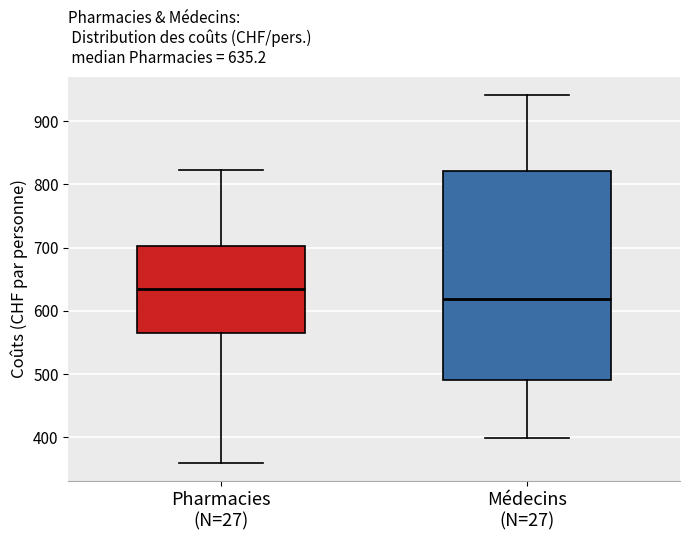

Which box has the highest median line?

Pharmacies (N=27)